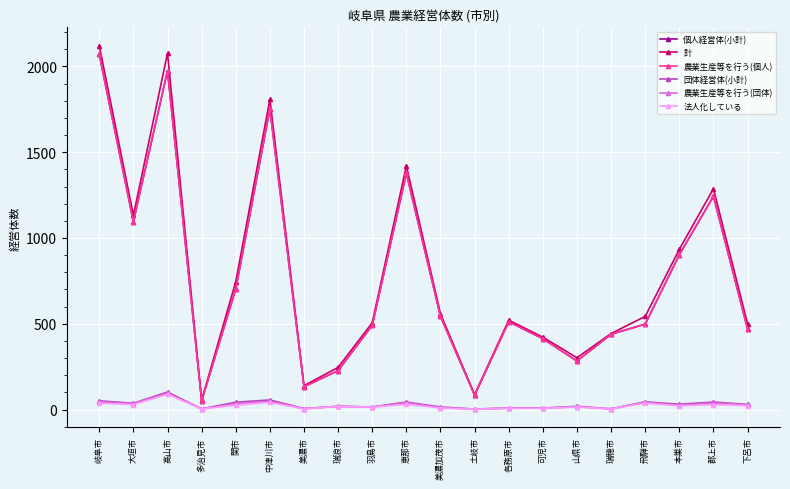

Between 大垣市 and 可児市, which series saw the biggest shift?

計